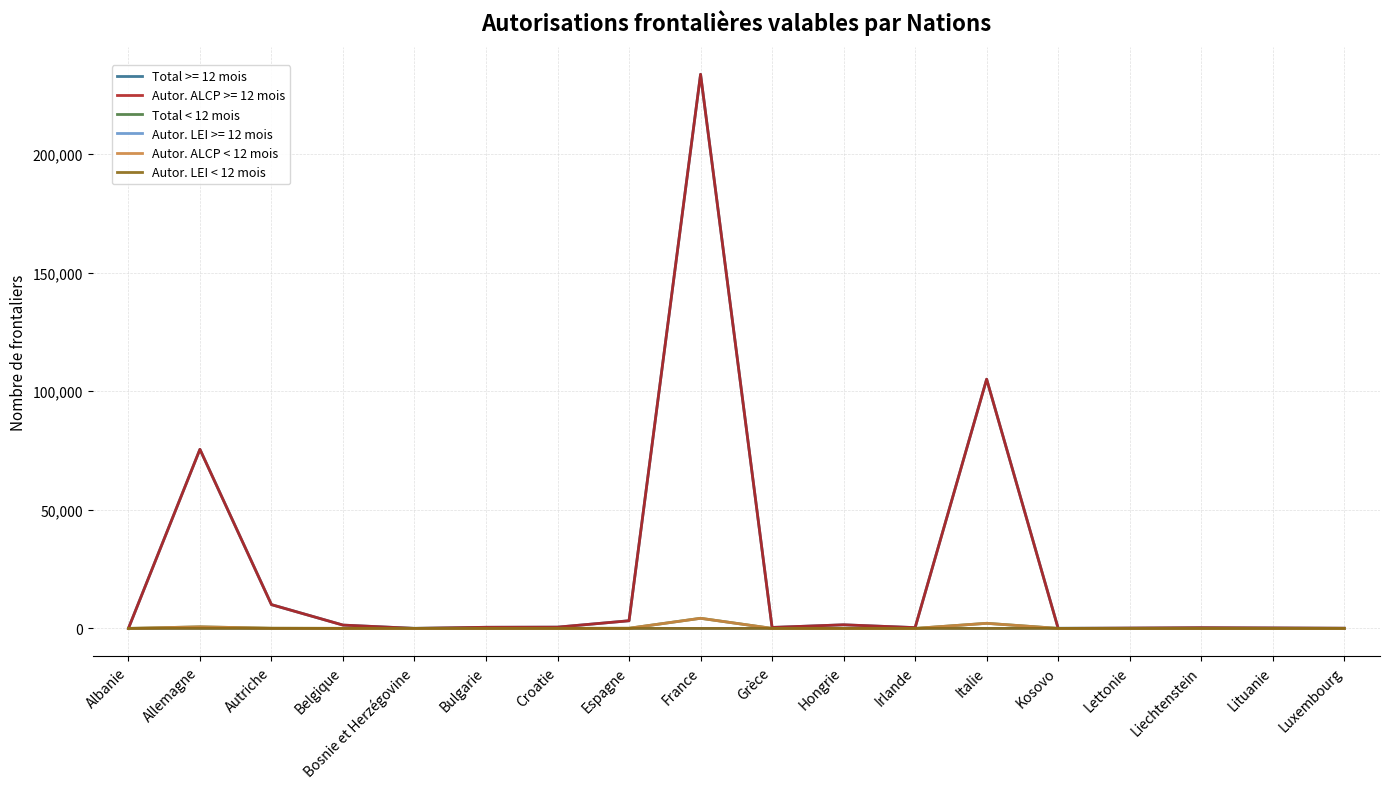

What value does the Autor. ALCP < 12 mois series have at Hongrie?

20